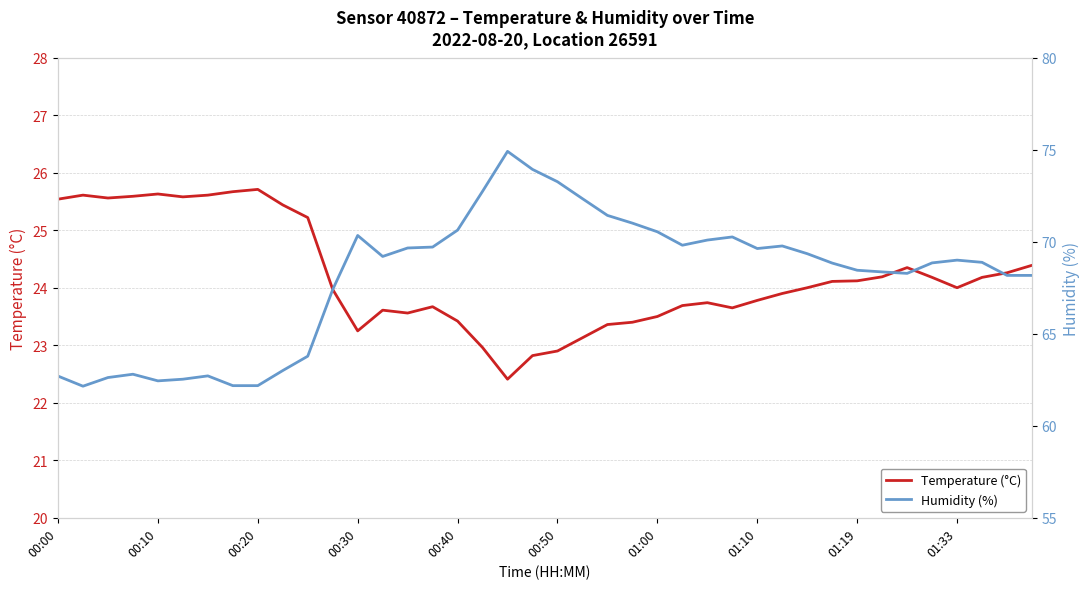

True or false: Temperature (°C) has a value of 8.8 at 00:50.

False